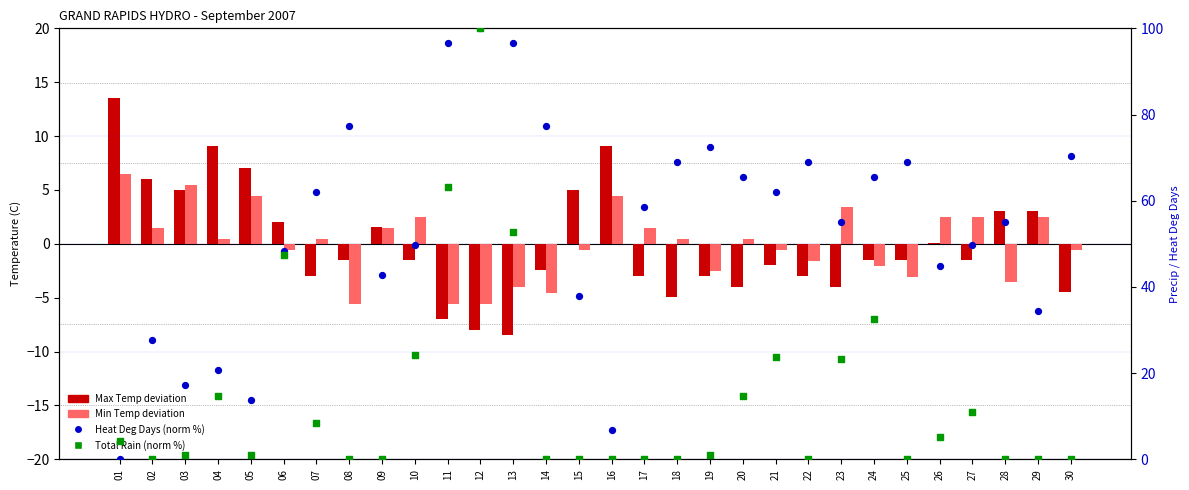

Which series has the largest Y range (max minus min)?

Heat Deg Days (norm)